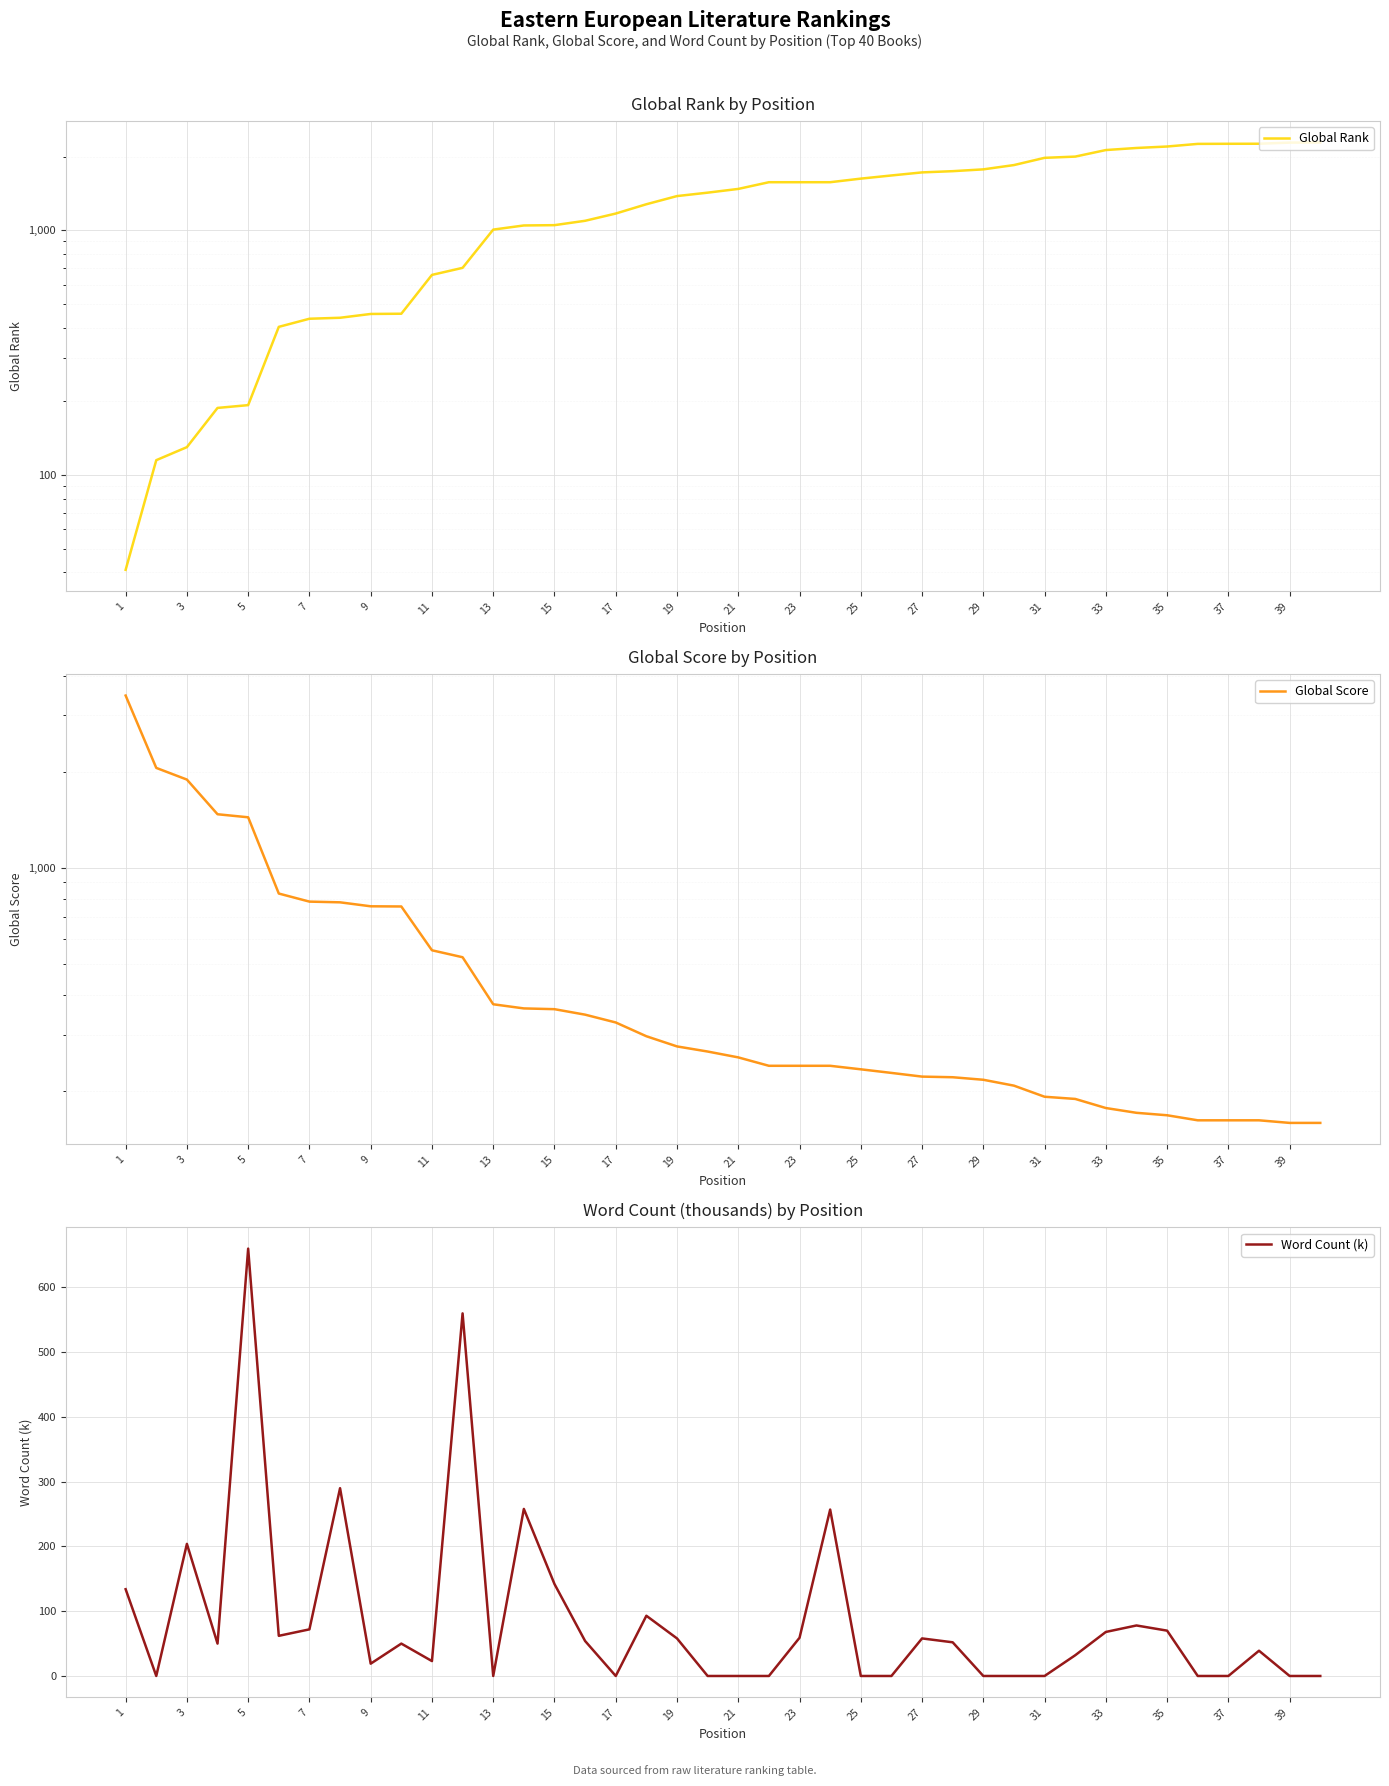

List the series in order of their peak value, highest first.

Global Score, Global Rank, Word Count (k)